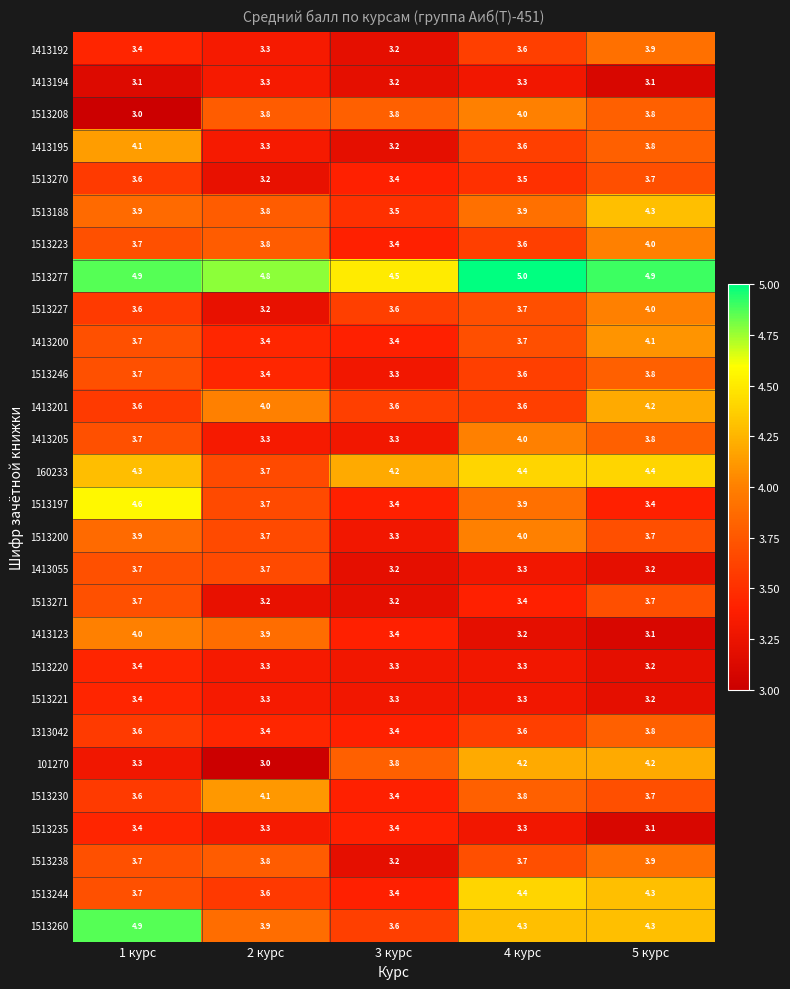

What is the difference between the maximum and minimum values in the 1413195 series?

0.9